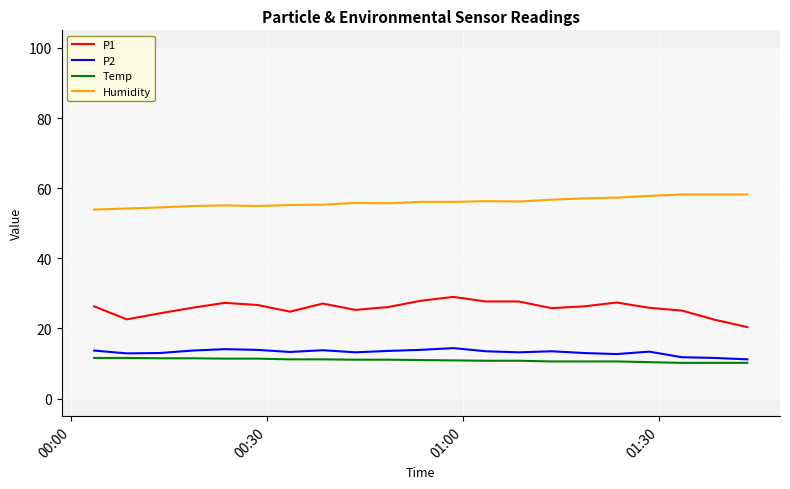

What is the highest value of the P1 series?

29.0